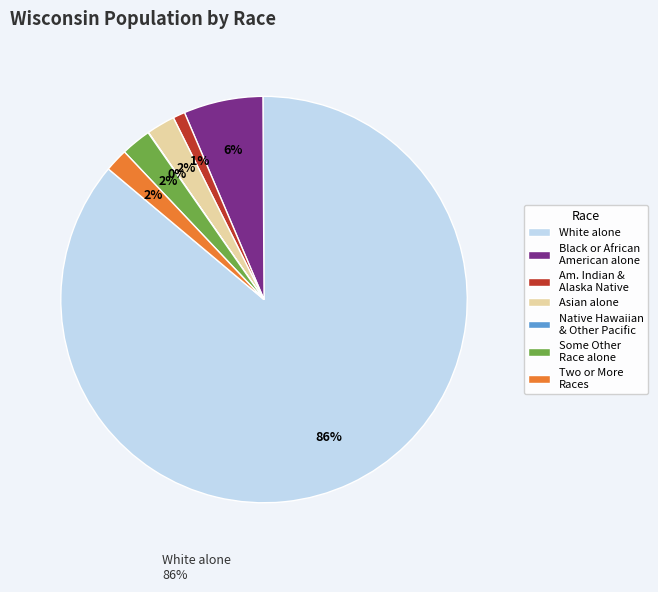

What is the largest slice in the pie chart?

White alone